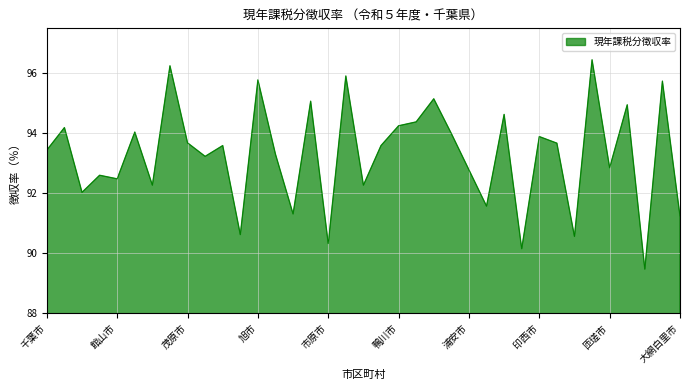

What is the difference between the maximum and minimum values?

7.0